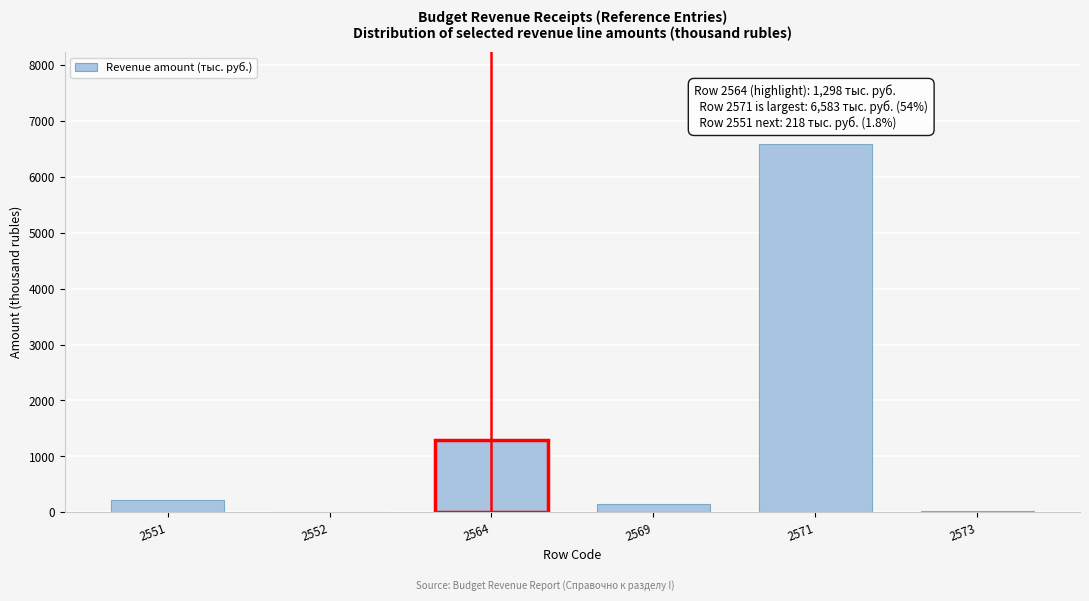

Which category has the highest value across all series?

2571